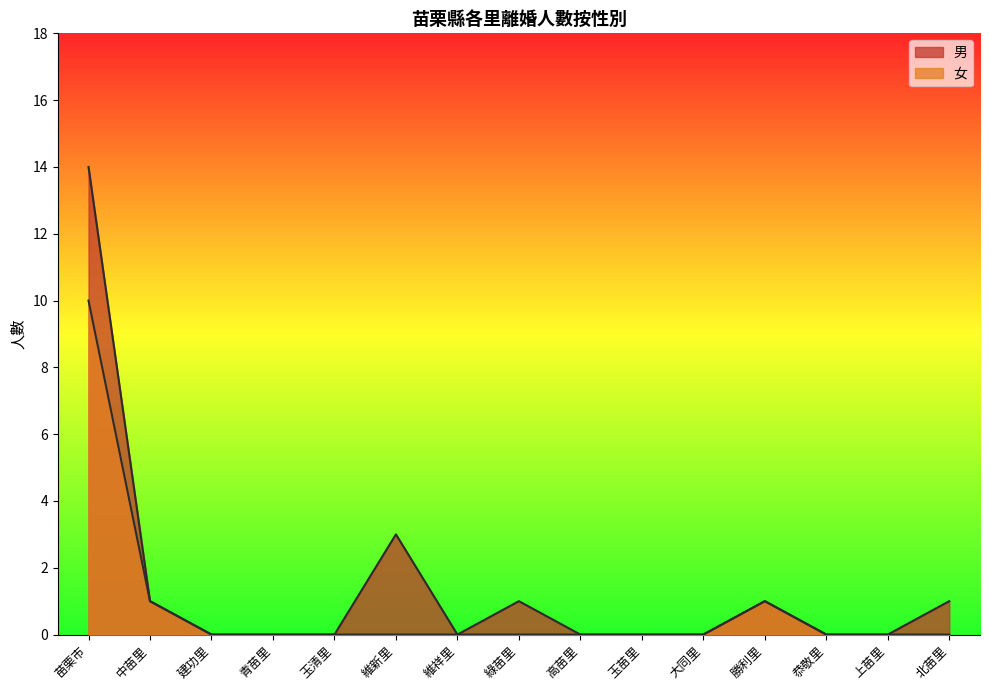

True or false: 男 and 女 intersect in this chart.

False